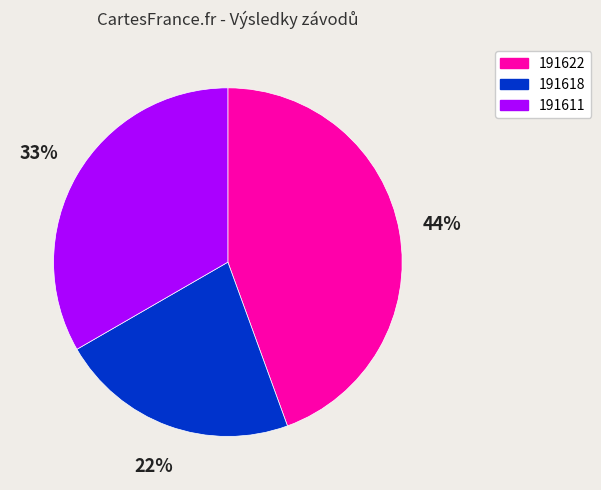

What is the ratio of the value at 191618 to the value at 191622?

0.5